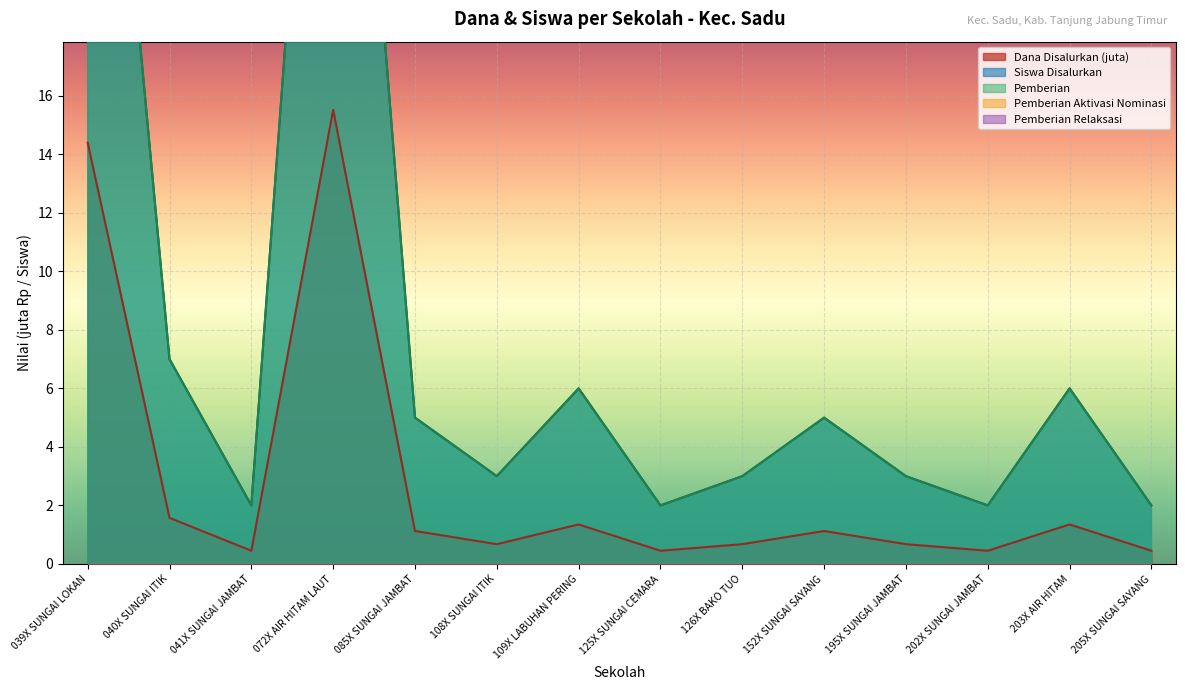

List the labels in order of Pemberian value, smallest first.

041X SUNGAI JAMBAT, 125X SUNGAI CEMARA, 202X SUNGAI JAMBAT, 205X SUNGAI SAYANG, 108X SUNGAI ITIK, 126X BAKO TUO, 195X SUNGAI JAMBAT, 085X SUNGAI JAMBAT, 152X SUNGAI SAYANG, 109X LABUHAN PERING, 203X AIR HITAM, 040X SUNGAI ITIK, 039X SUNGAI LOKAN, 072X AIR HITAM LAUT